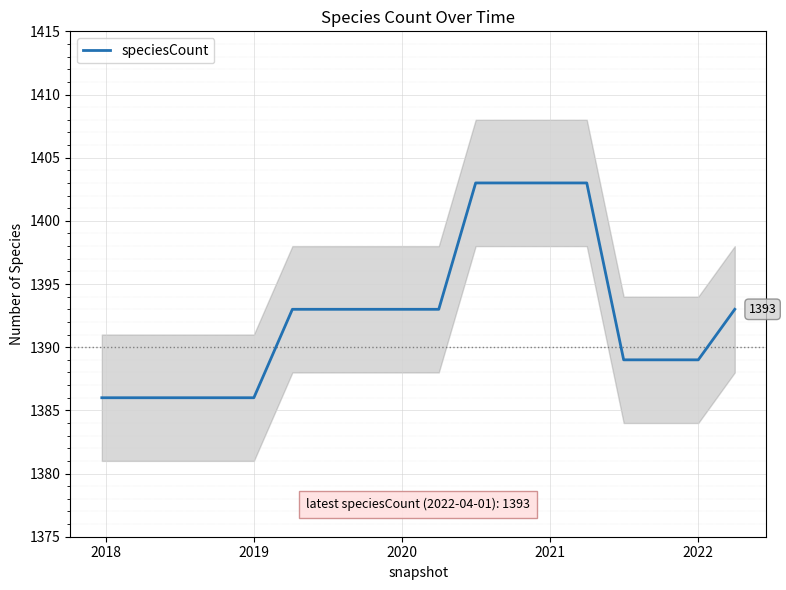

What is the maximum value for speciesCount?

1403